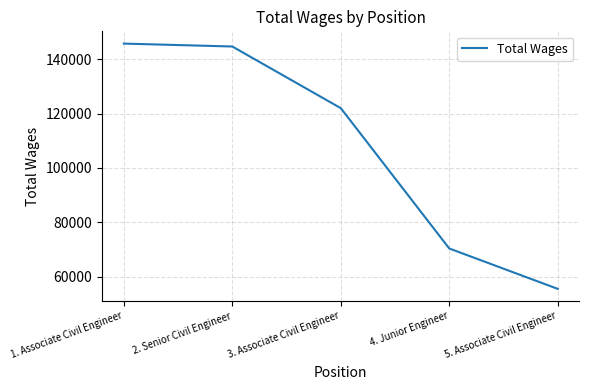

Where does the data first go above 121994?

1. Associate Civil Engineer